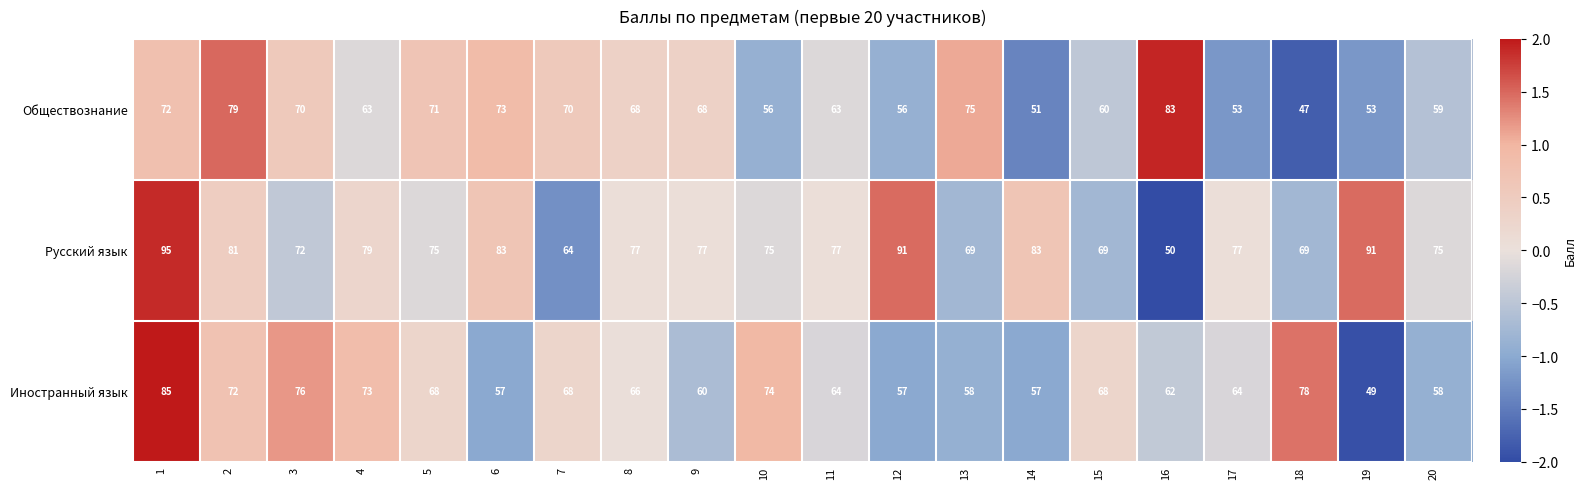

What is the difference between the highest and lowest values at 15?

9